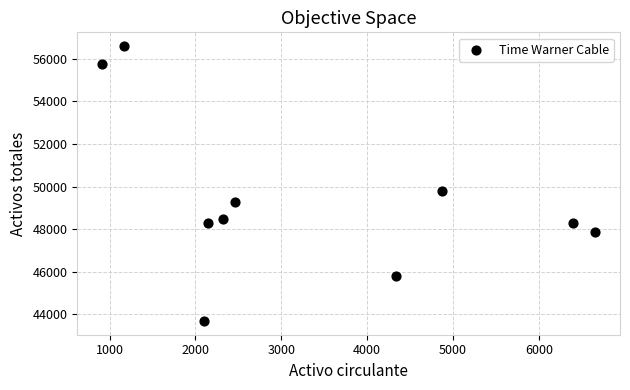

What is the range of Y values (max minus min)?

12906